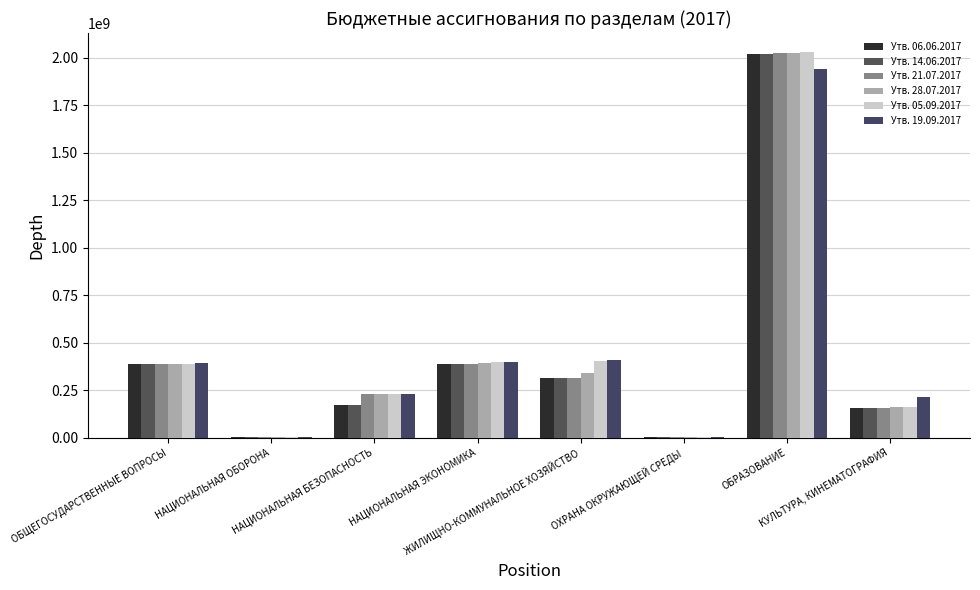

How many groups of bars are there?

8